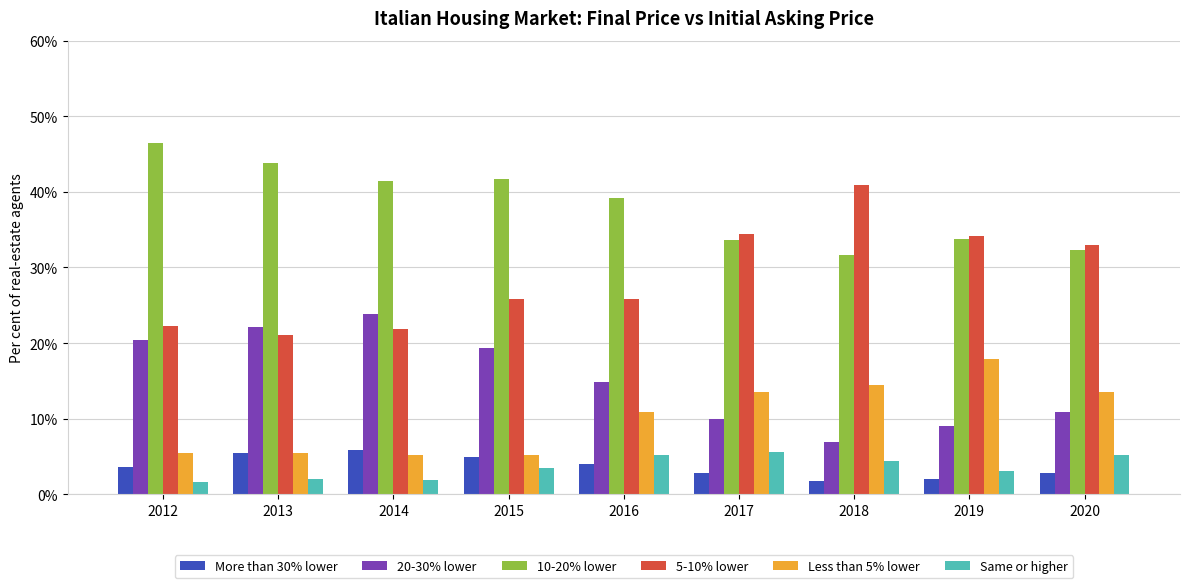

Which series has the widest spread of values?

5-10% lower